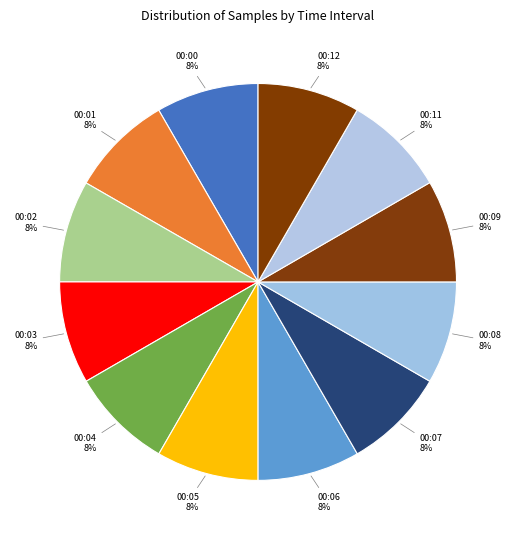

To the nearest percent, what is the average slice percentage?

8%